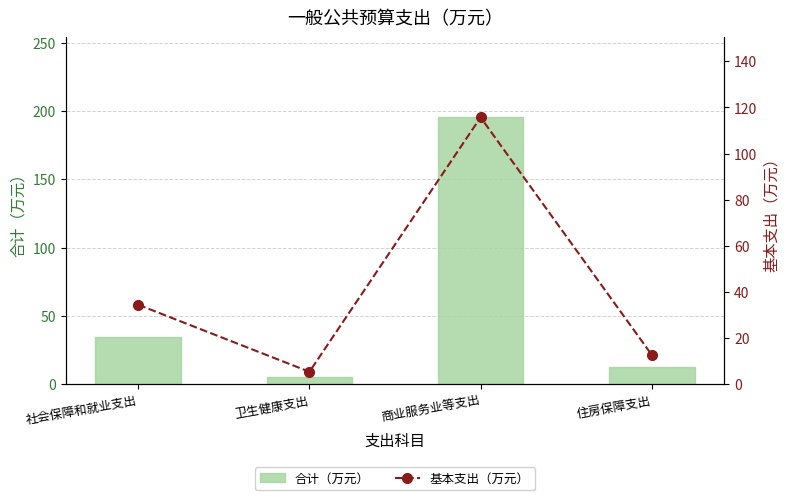

True or false: 合计（万元） has a value of 327.8 at 商业服务业等支出.

False